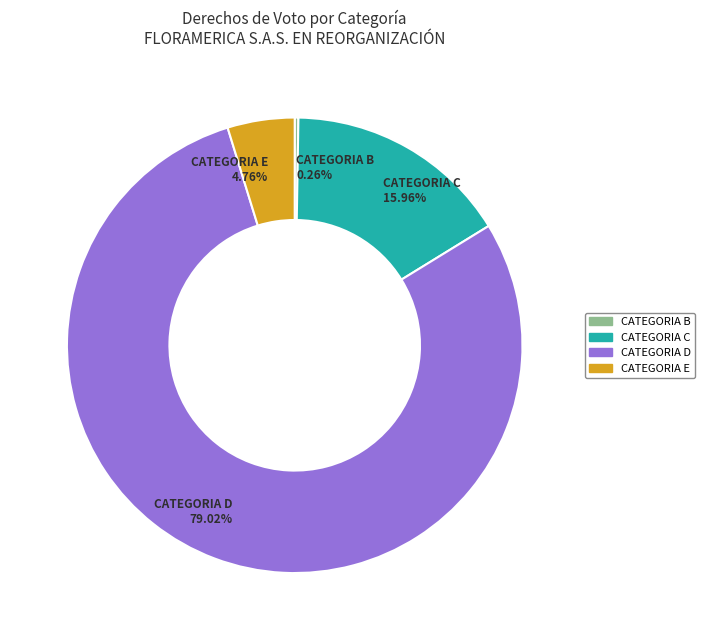

Between CATEGORIA D and CATEGORIA E, which is larger?

CATEGORIA D